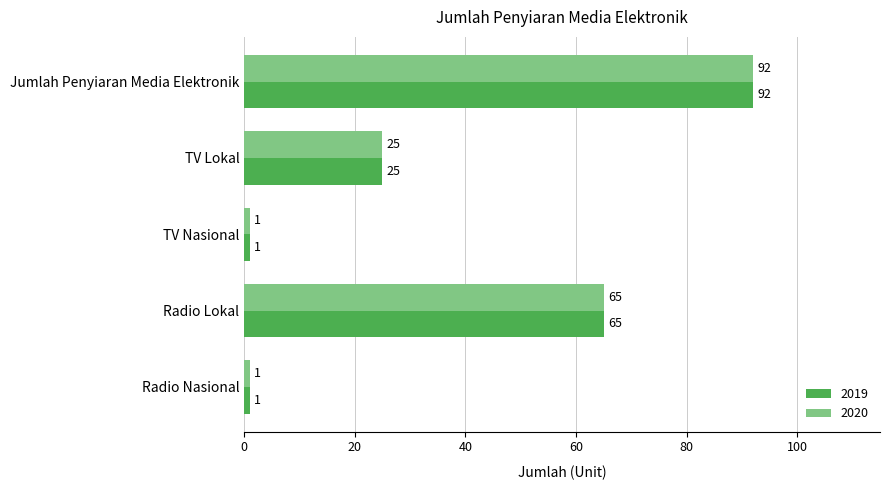

What are all the series names shown in the legend?

2019, 2020